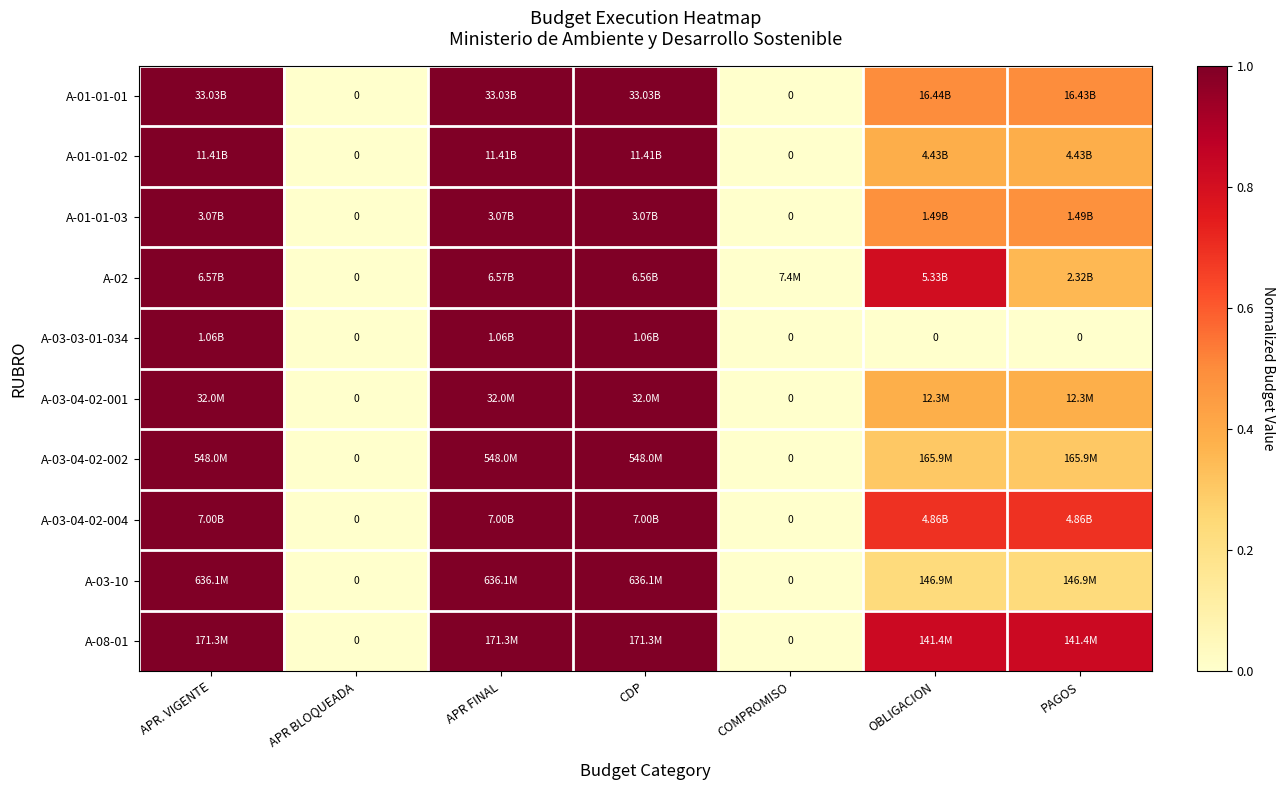

The value of A-03-04-02-001 at OBLIGACION is 0.7. True or false?

False